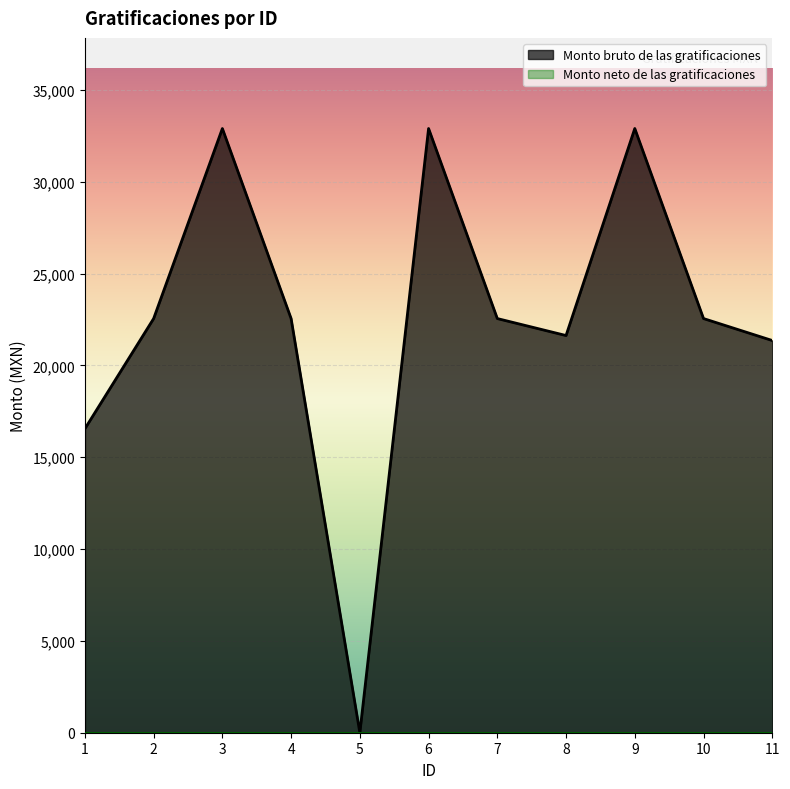

True or false: the data shows 38384.9 at 4.

False